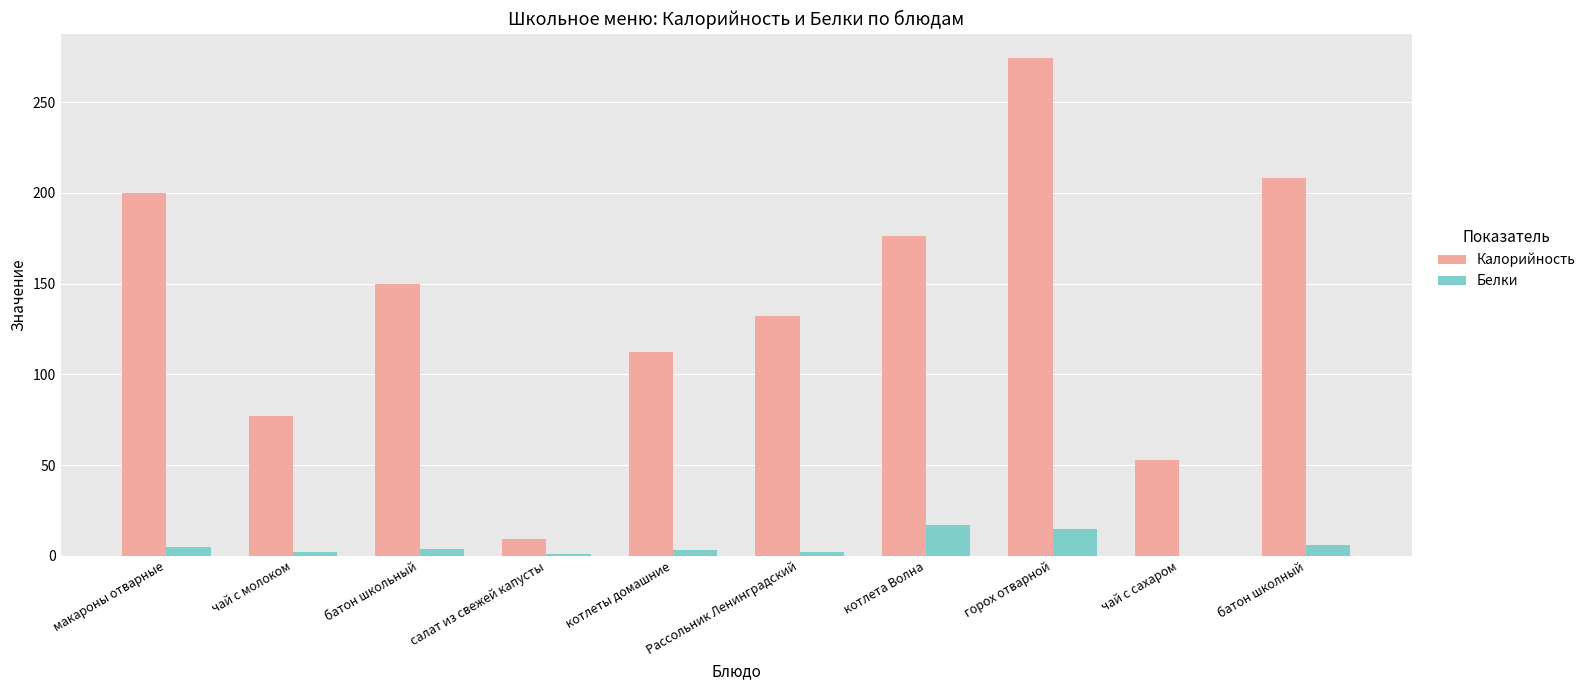

Where does the Белки series first go above 4?

макароны отварные